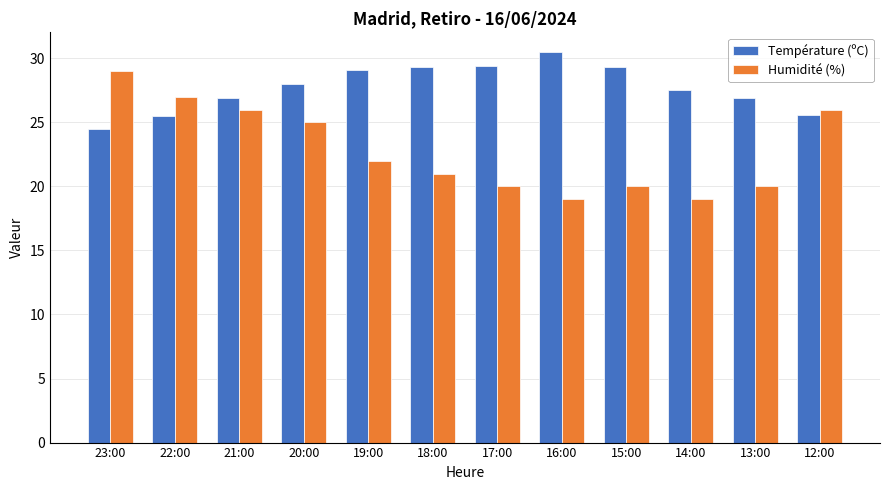

Is it true that Température (ºC) equals 36.6 at 12:00?

False